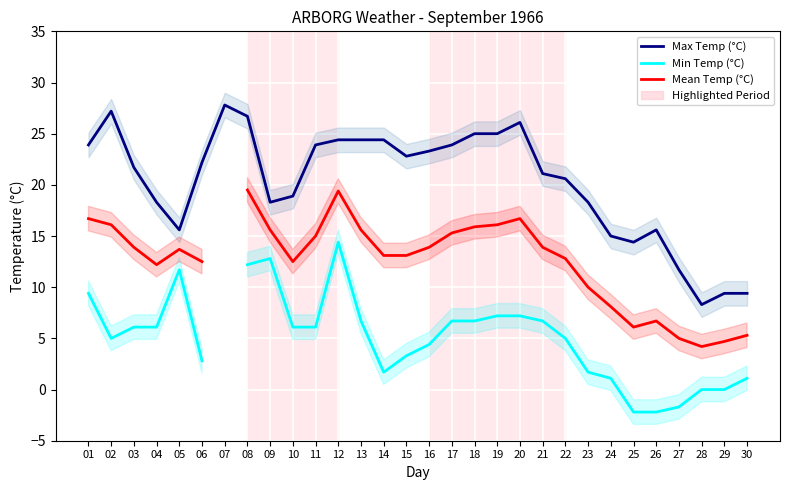

What is the difference between the maximum and second lowest values in the Min Temp (°C) series?

16.6